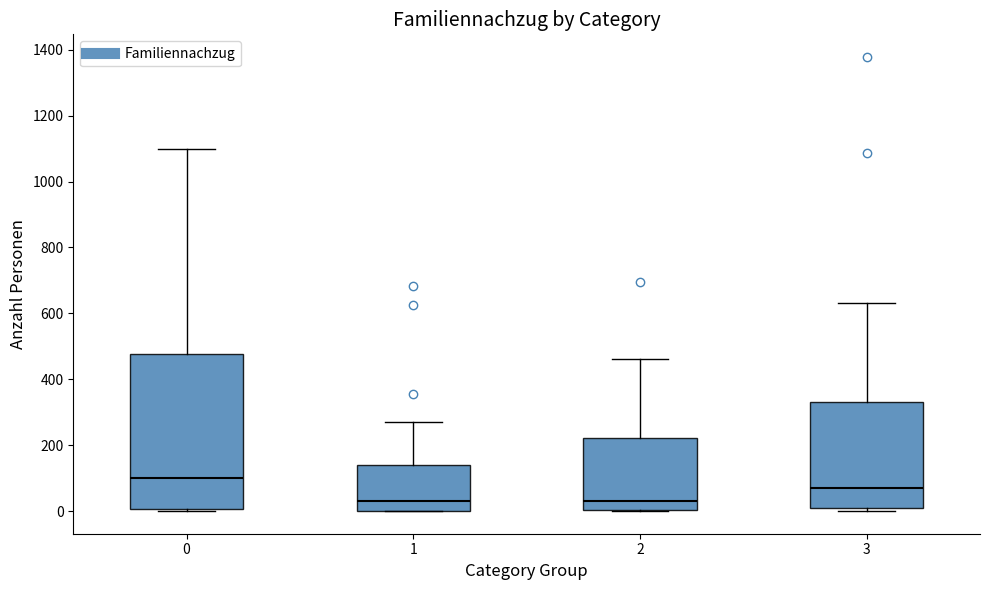

Reading left to right, transcribe this box plot: for each box, give where its median line is, the range the box spans, and where its two whiskers end, as read against the y-axis. The values are not printed on the chart, so give them approximately, as read against the axis.

0: median 100, box 0 to 480, whiskers 0 to 1100
1: median 20, box 0 to 140, whiskers 0 to 280
2: median 40, box 0 to 220, whiskers 0 to 460
3: median 60, box 0 to 320, whiskers 0 (just below the box's lower edge) to 640